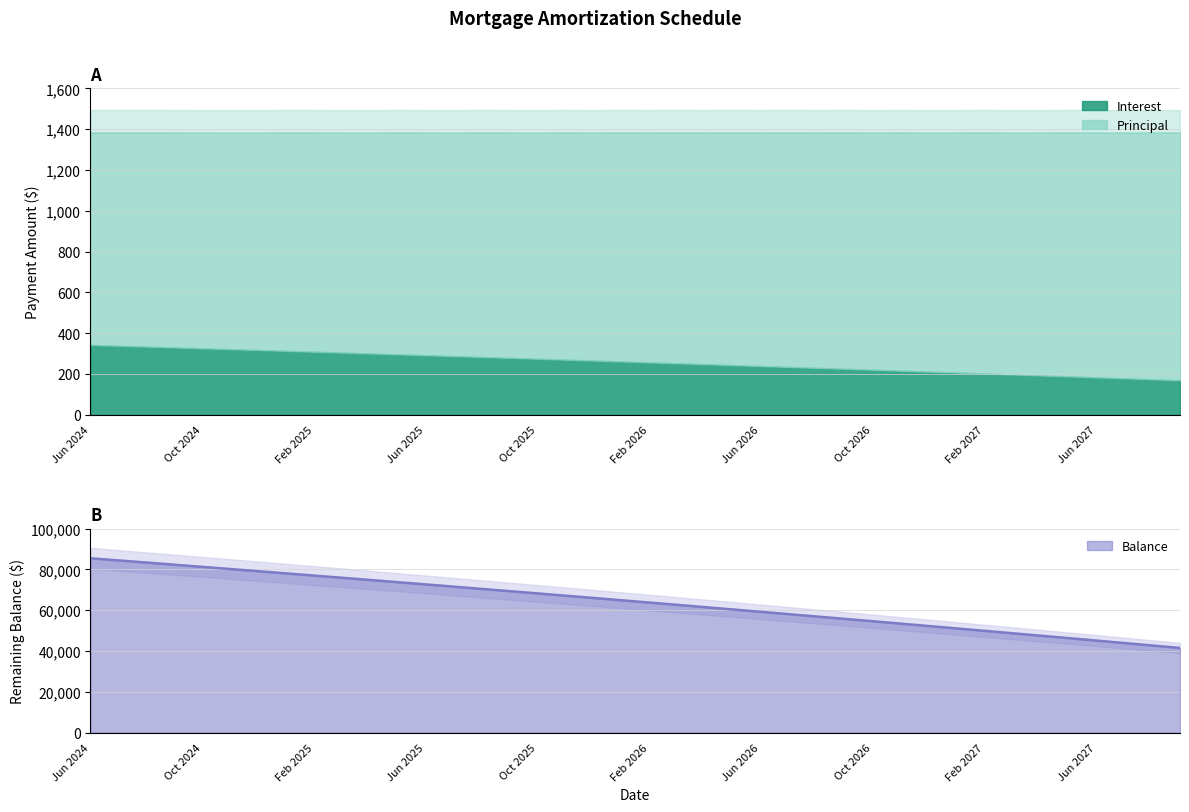

True or false: Balance has a value of 75895.0 at Mar 2025.

True